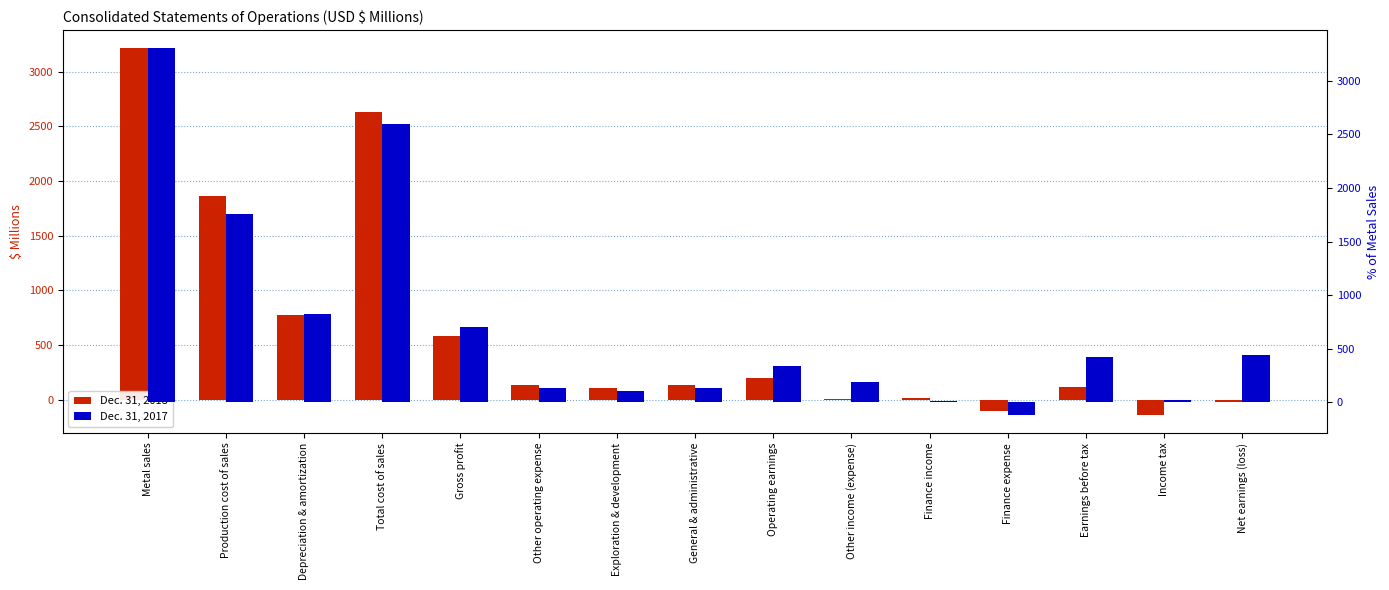

What is the sum of the Dec. 31, 2017 values at Exploration & development and Other operating expense?

235.6